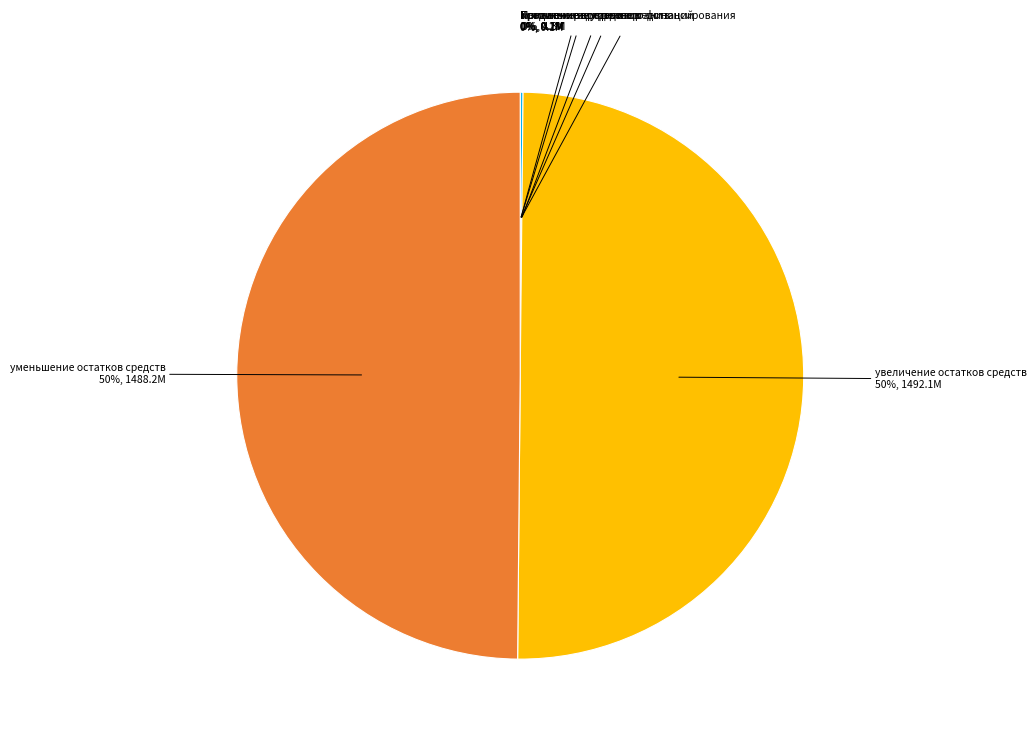

To the nearest percent, what is the average slice percentage?

14%